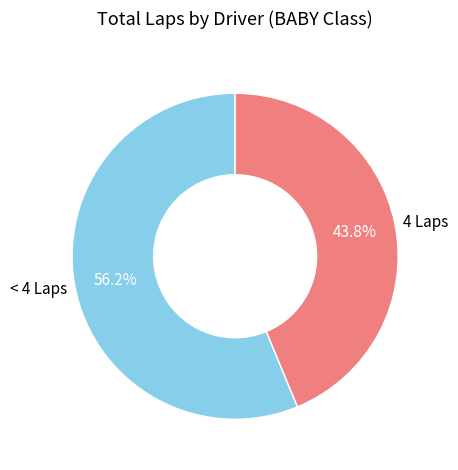

How many slices are in this pie chart?

2